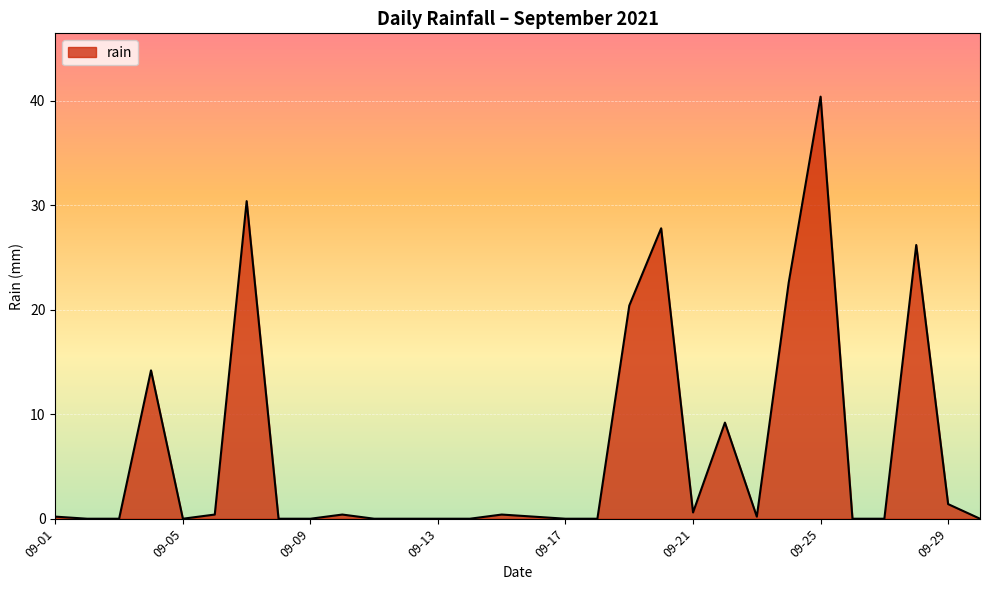

What is the greatest value displayed?

40.4